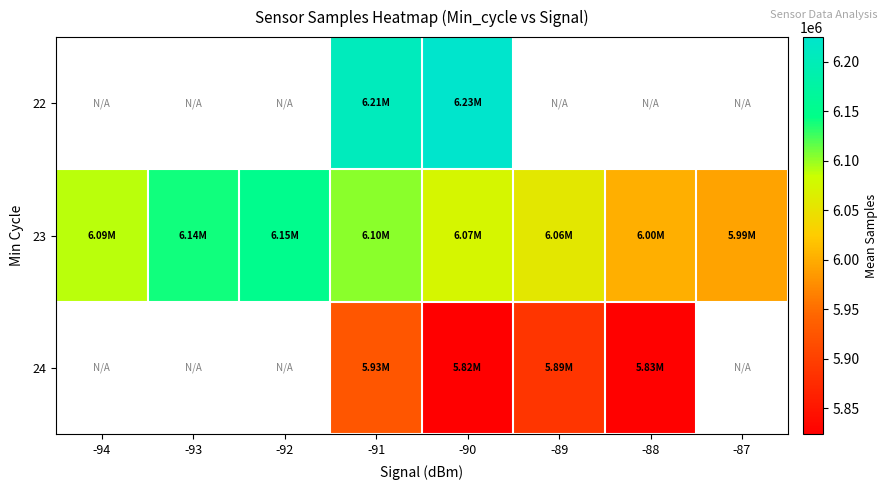

Which series has the largest range (max minus min)?

23